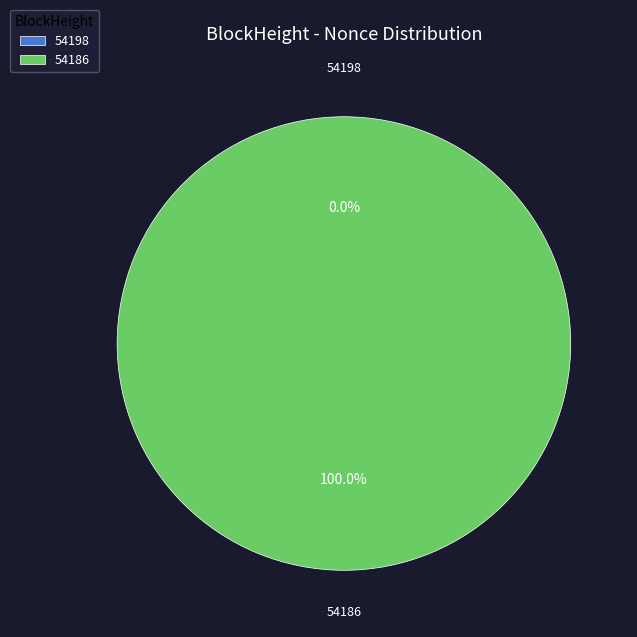

True or false: 54198 accounts for 0% of the total.

True